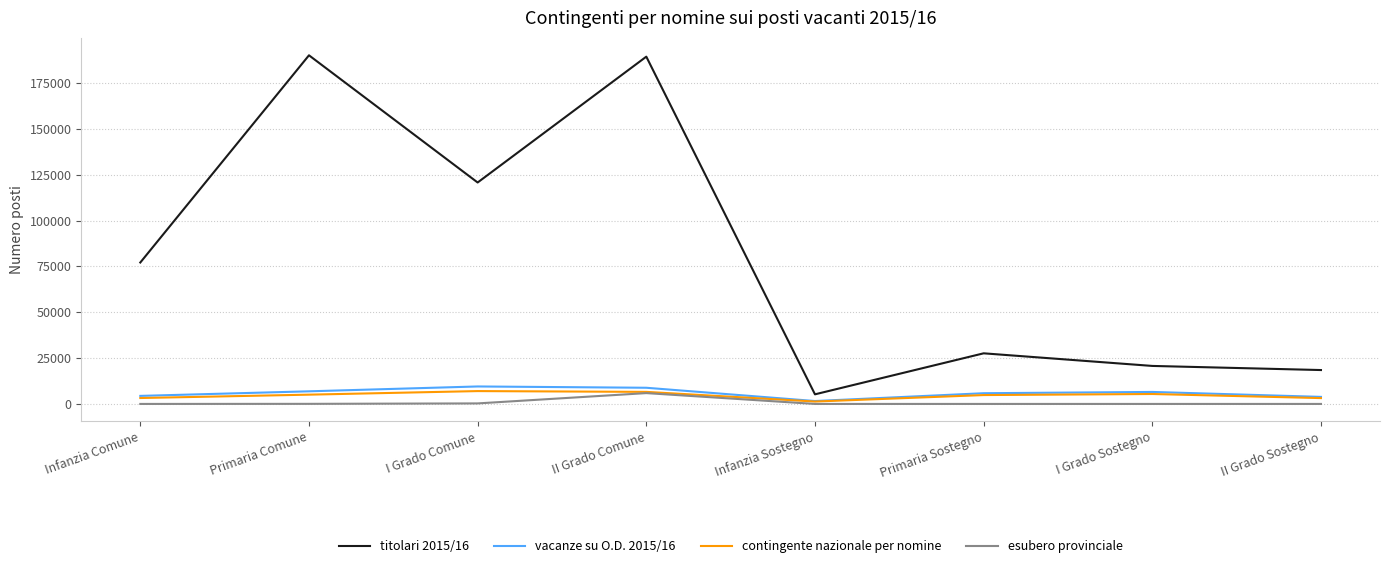

True or false: esubero provinciale and titolari 2015/16 intersect in this chart.

False